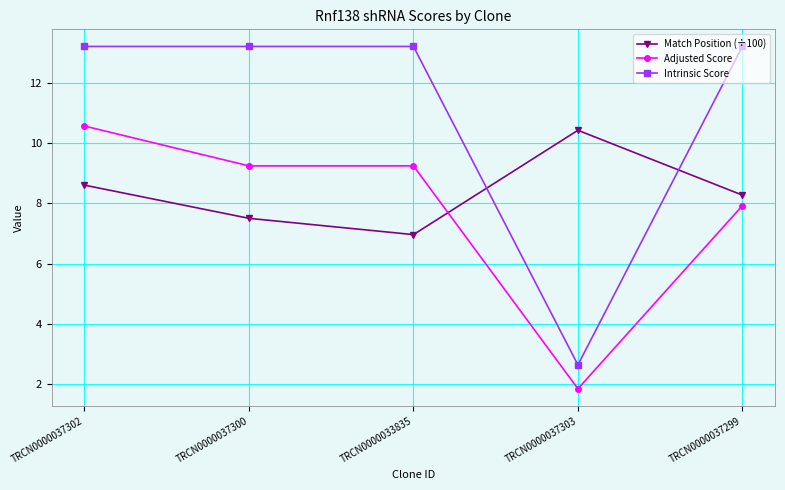

Is it true that Match Position (÷100) equals 13.5 at TRCN0000037299?

False